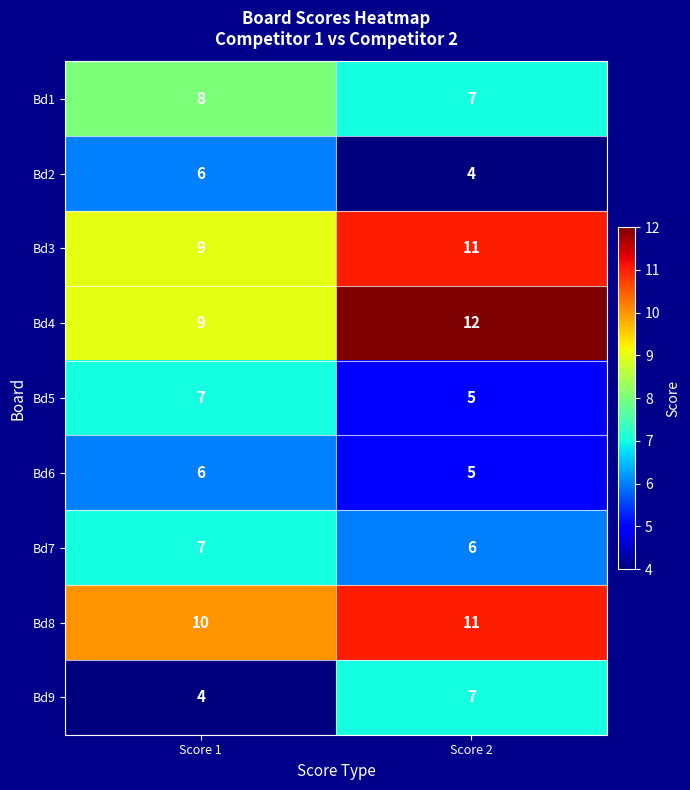

List the labels in order of Bd5 value, smallest first.

Score 2, Score 1